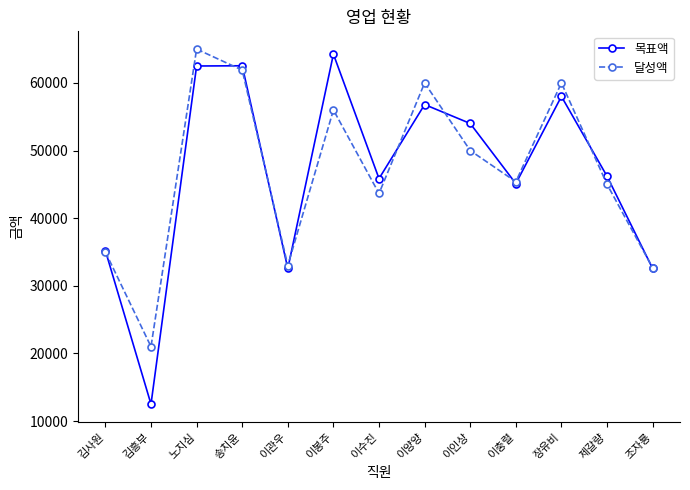

In 목표액, how many points are higher than both neighbors (excluding endpoints)?

4